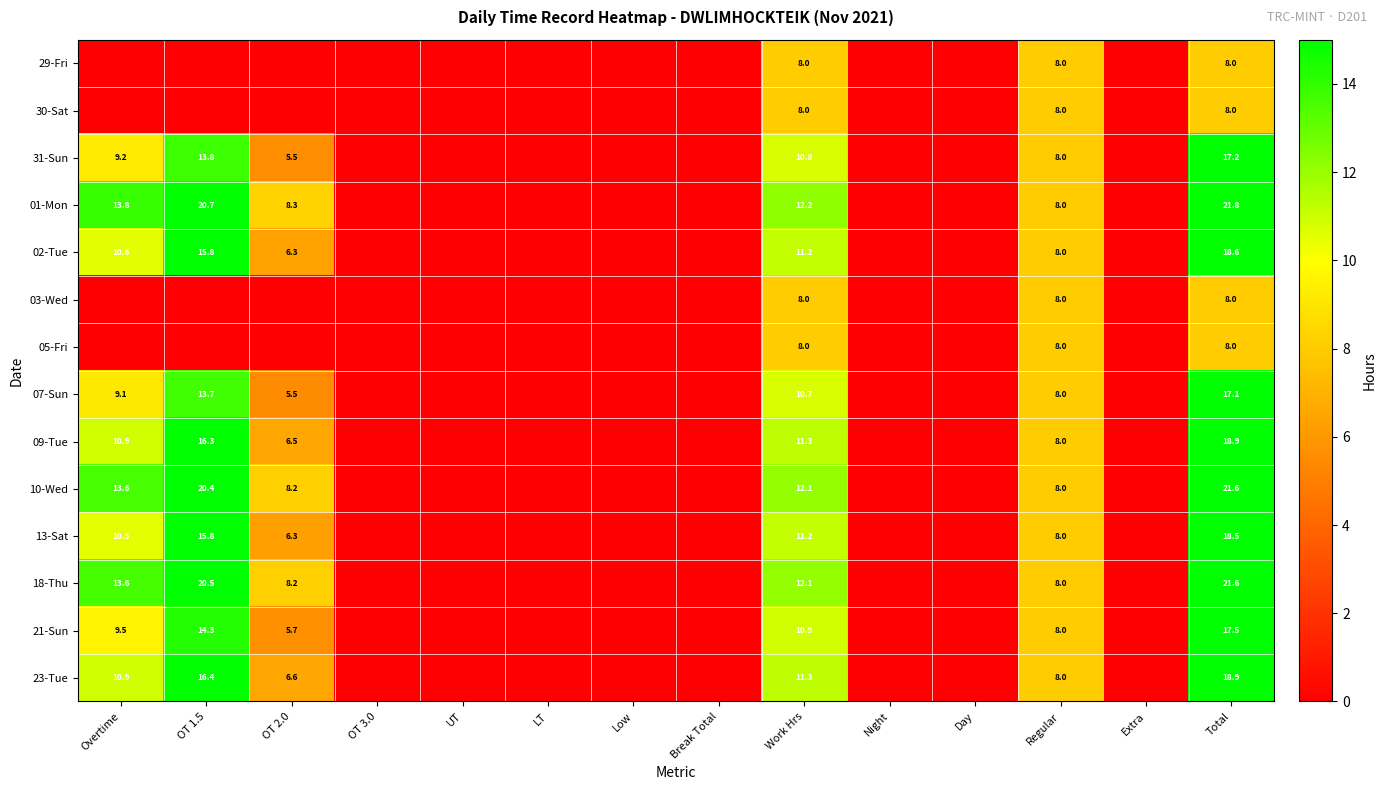

The value of 10-Wed at Work Hrs is 19.8. True or false?

False